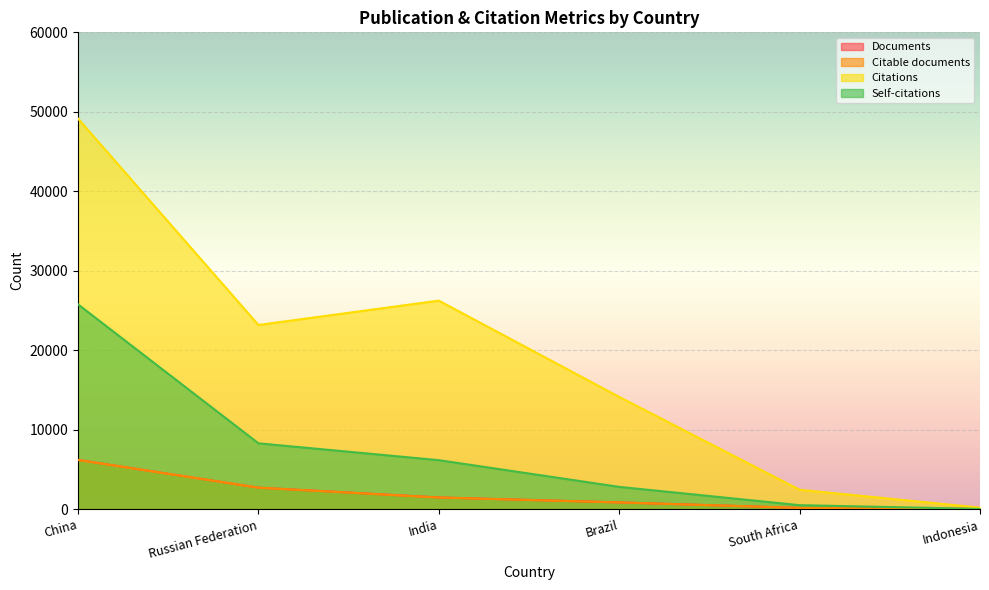

Rank the series at Brazil from highest to lowest value.

Citations, Self-citations, Documents, Citable documents